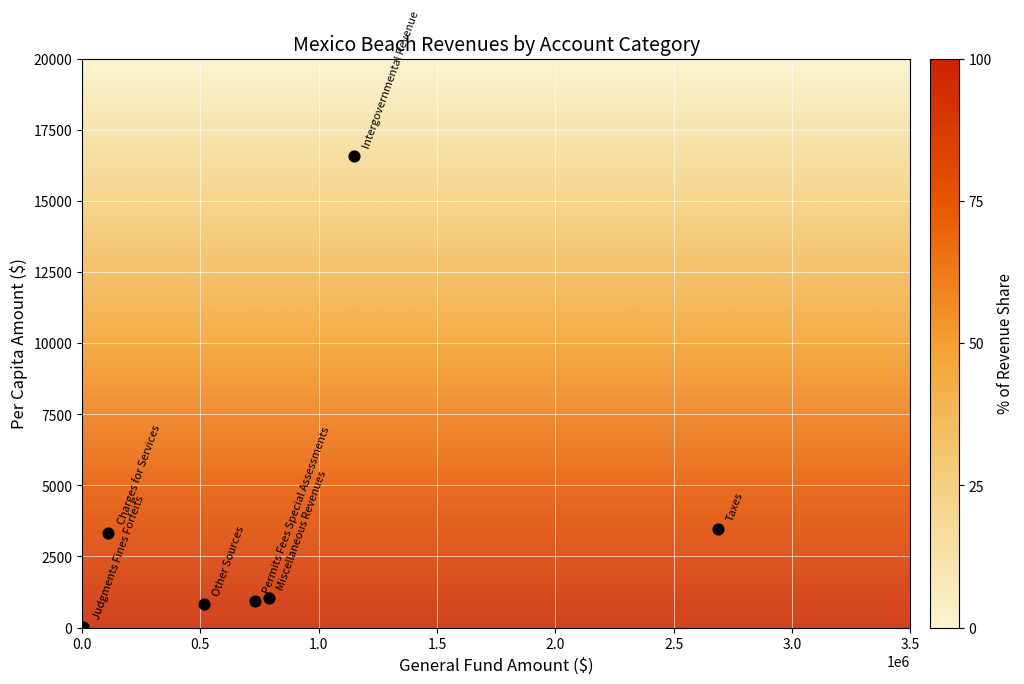

What is the range of X values (max minus min)?

2680819.0